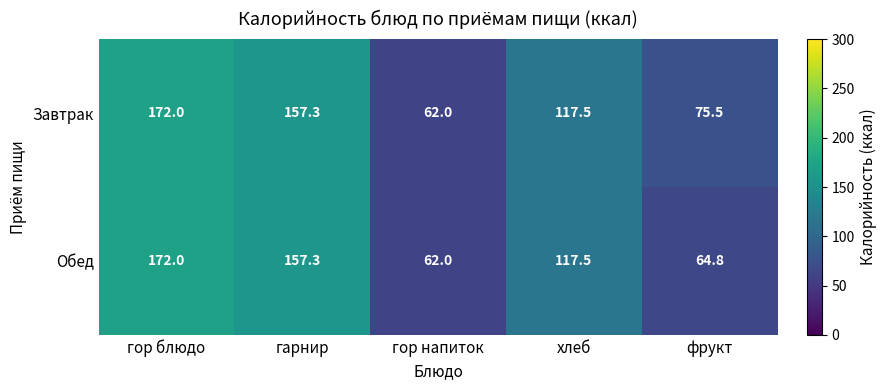

At which category does the chart reach its peak across all series?

гор блюдо